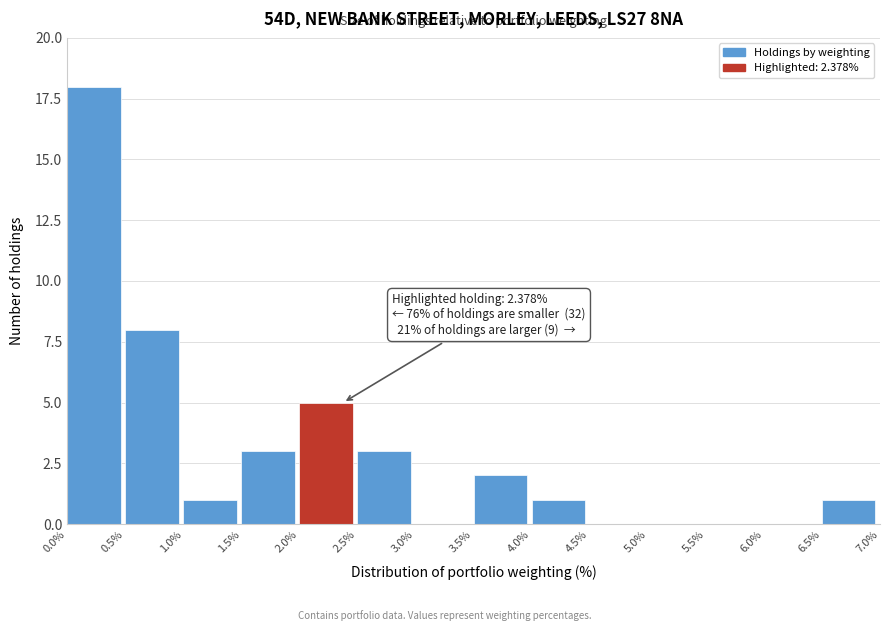

Over which range of the x-axis is the bar tallest?

0.0% to 0.5%